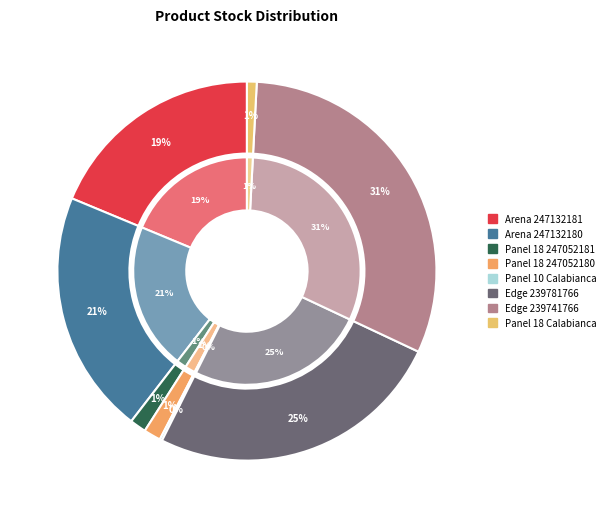

How many segments does this pie chart have?

8